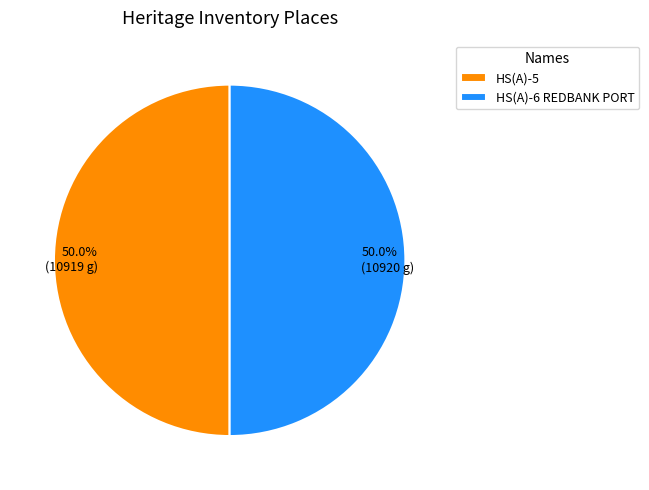

How many slices are in this pie chart?

2